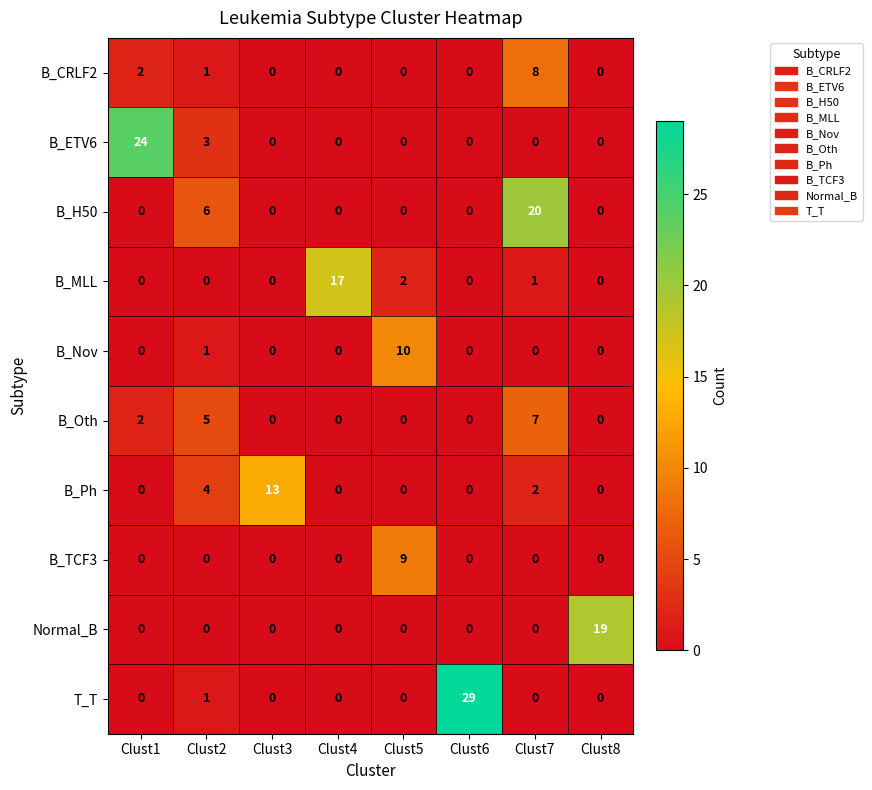

What is the difference between the maximum and minimum values in the B_CRLF2 series?

8